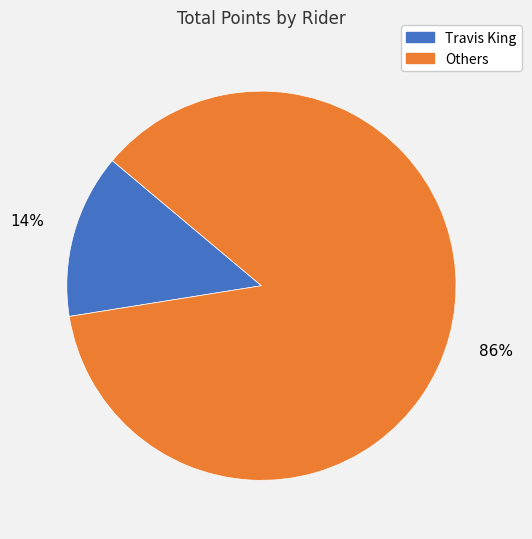

Between Others and Travis King, which is larger?

Others